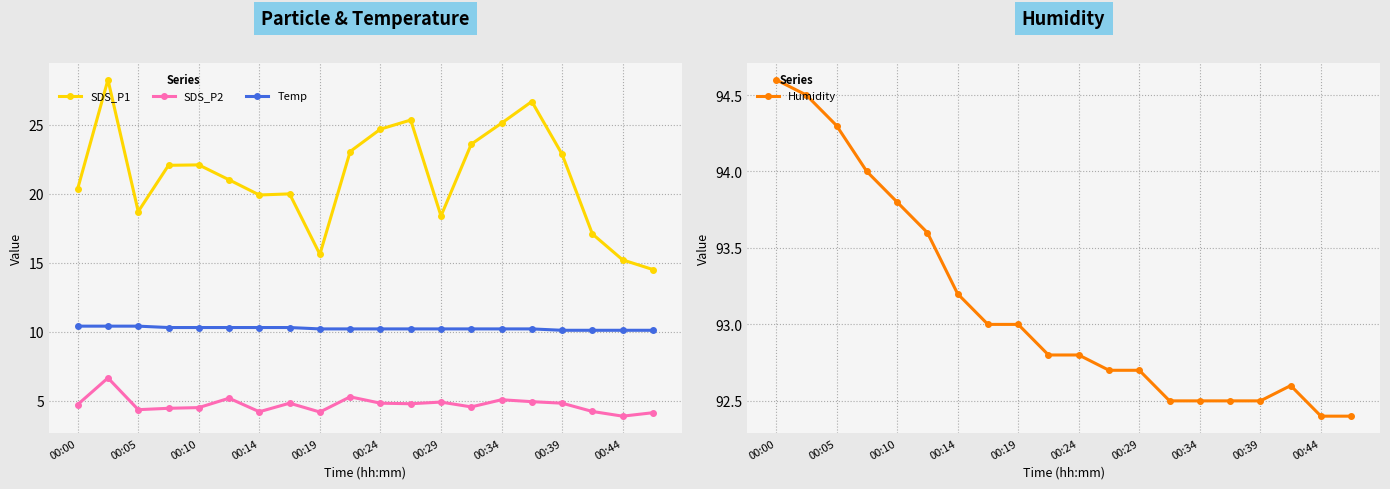

What is the label of the 1st point from the left?

00:00